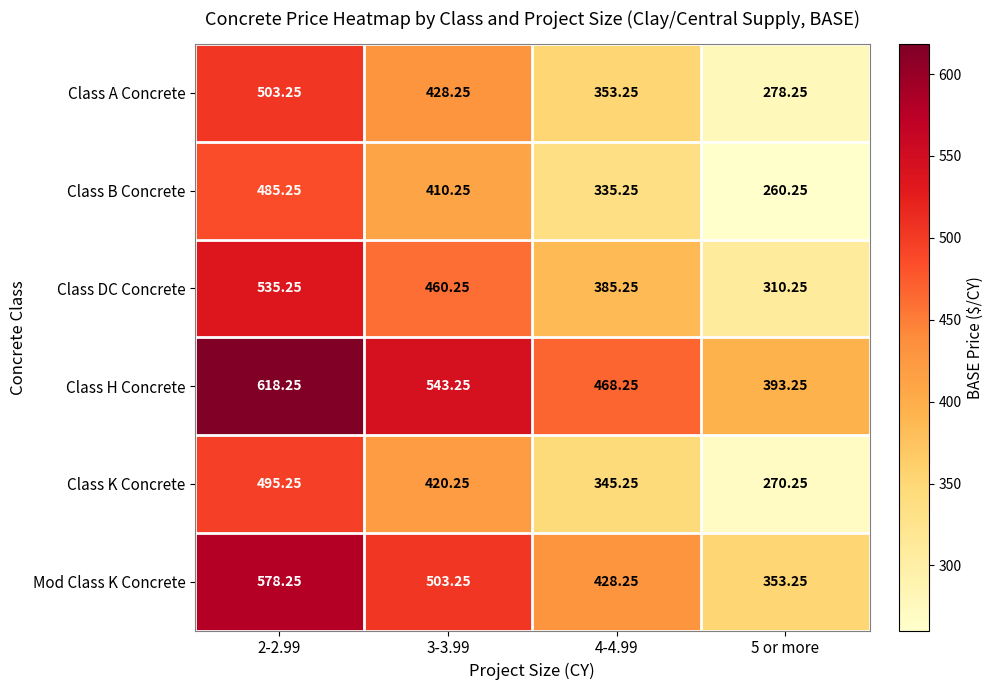

Is the value of Mod Class K Concrete at 2-2.99 greater than the value of Class DC Concrete at 4-4.99?

Yes